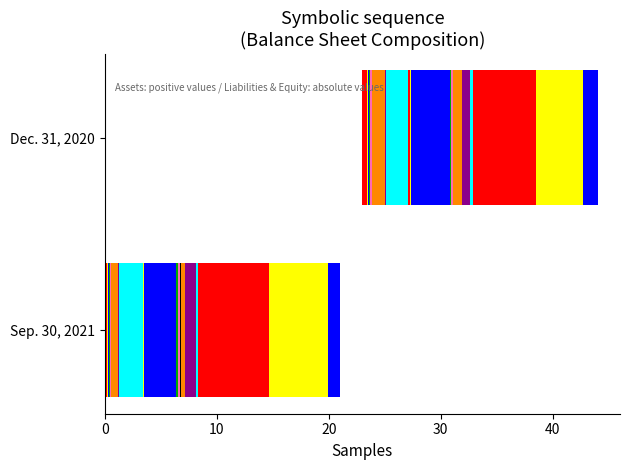

True or false: Trade accounts receivable has a value of 20193 at 1.

True